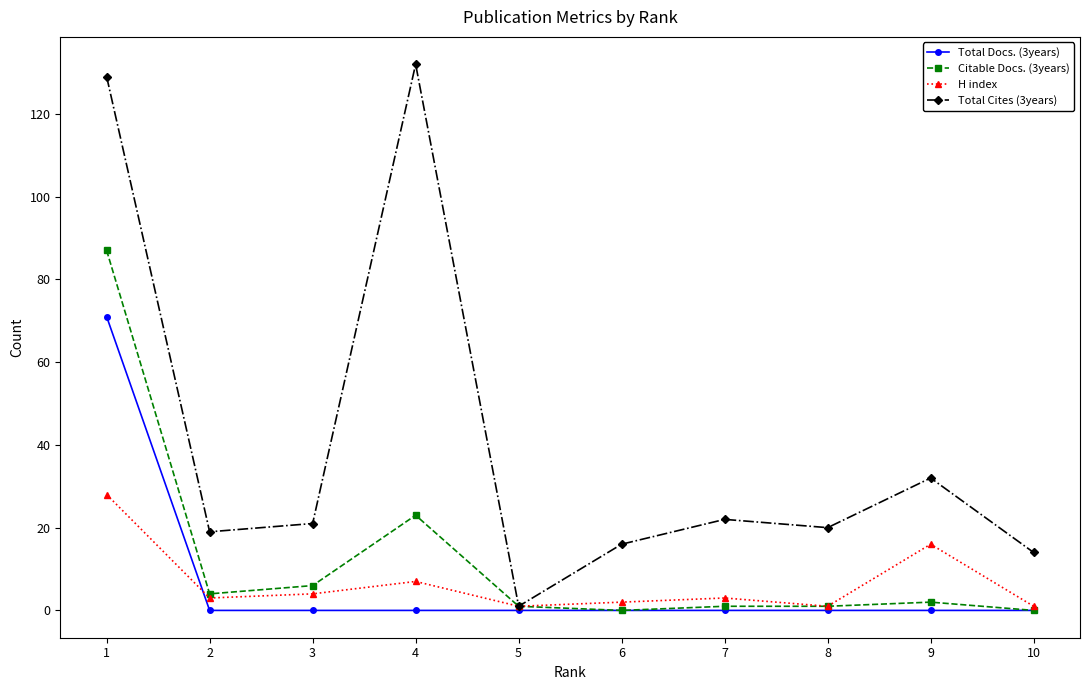

How many data points does each series have?

10